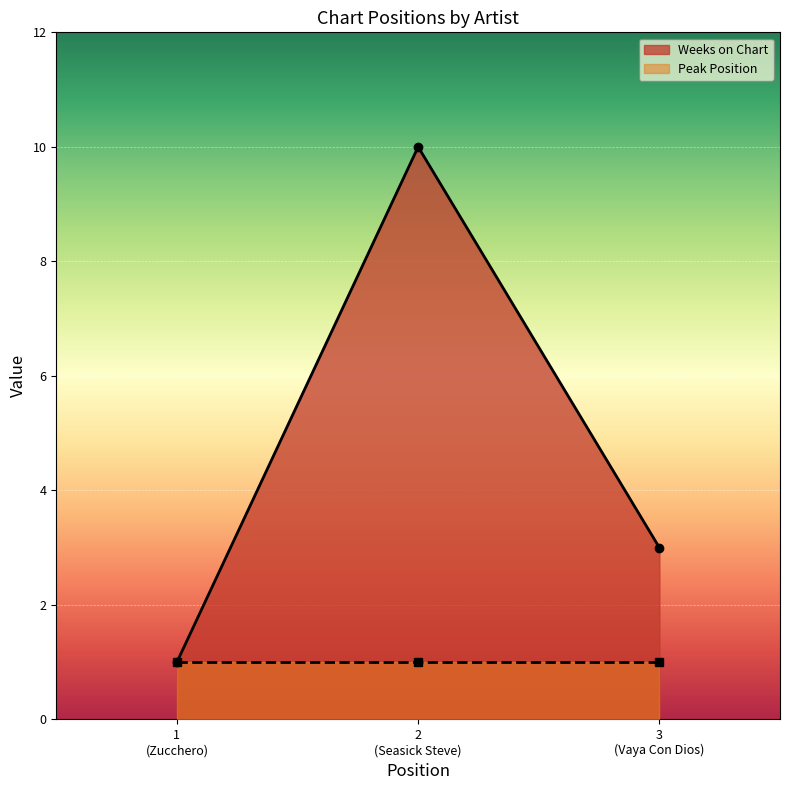

What is the value of the Weeks on Chart point at the 2nd from the left?

10